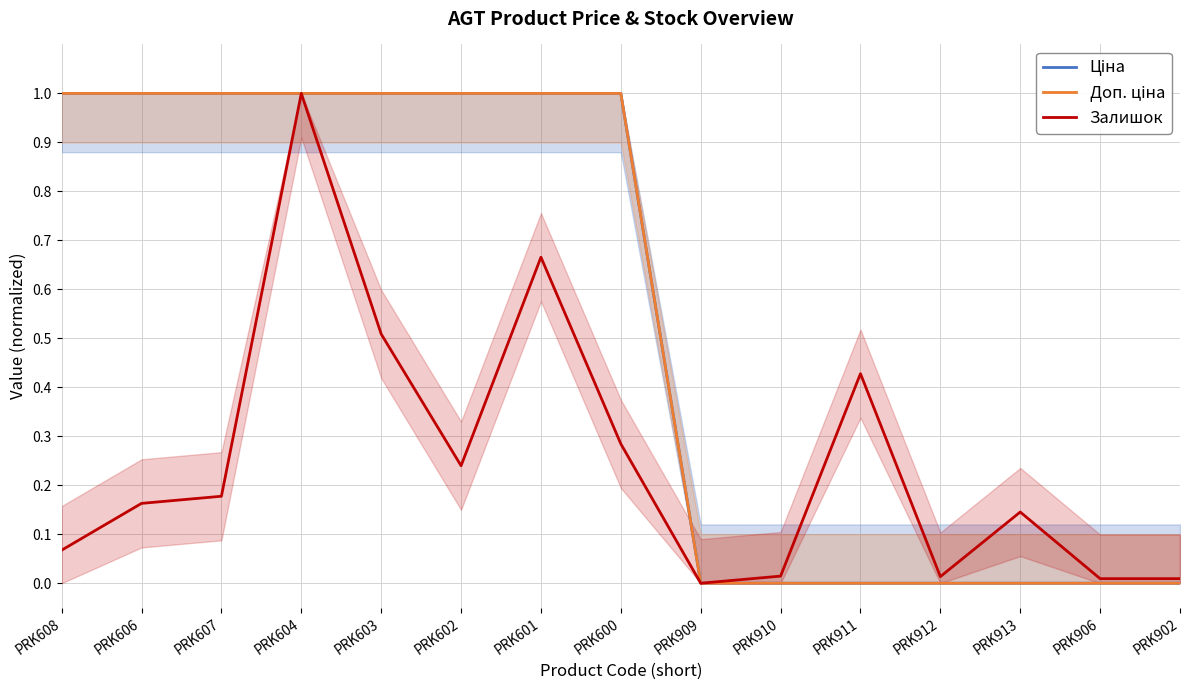

How many lines are shown in the chart?

3